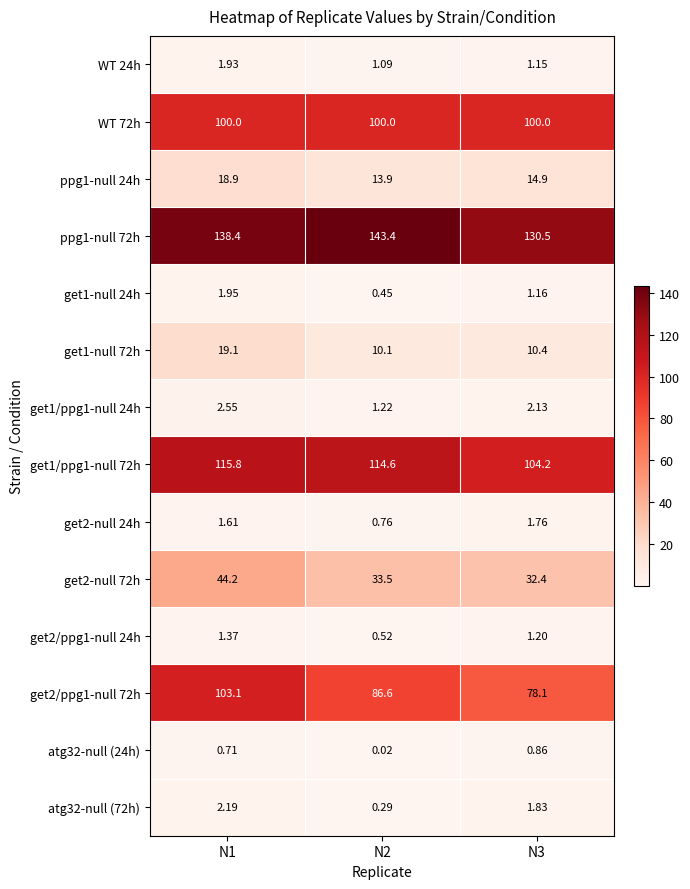

Is the value of get1-null 24h at N3 greater than the value of get1/ppg1-null 24h at N3?

No